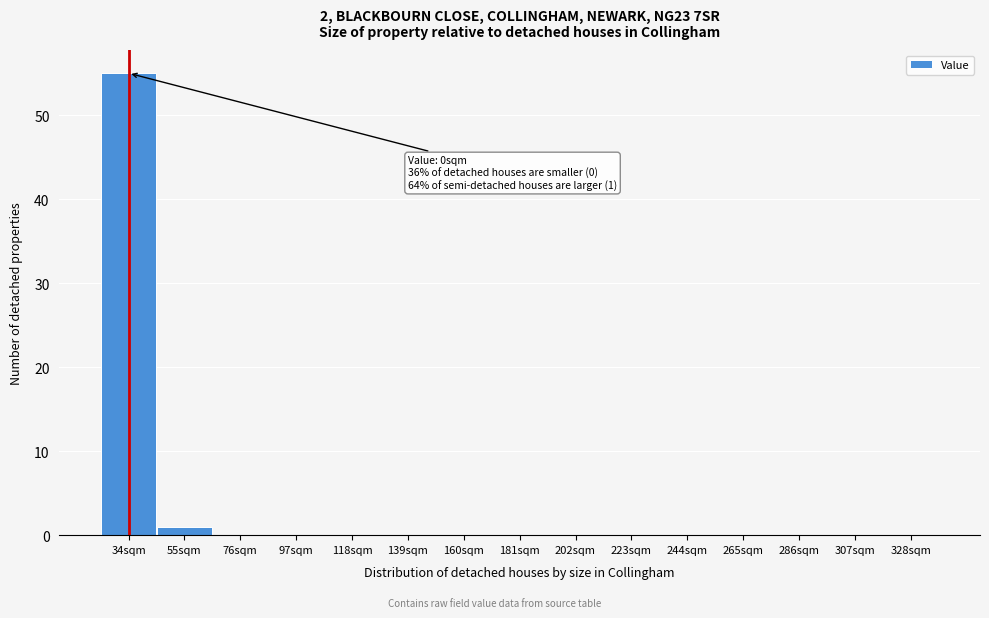

Reading left to right, transcribe all the data shown in this chart.

34sqm=55	55sqm=1	76sqm=0	97sqm=0	118sqm=0	139sqm=0	160sqm=0	181sqm=0	202sqm=0	223sqm=0	244sqm=0	265sqm=0	286sqm=0	307sqm=0	328sqm=0